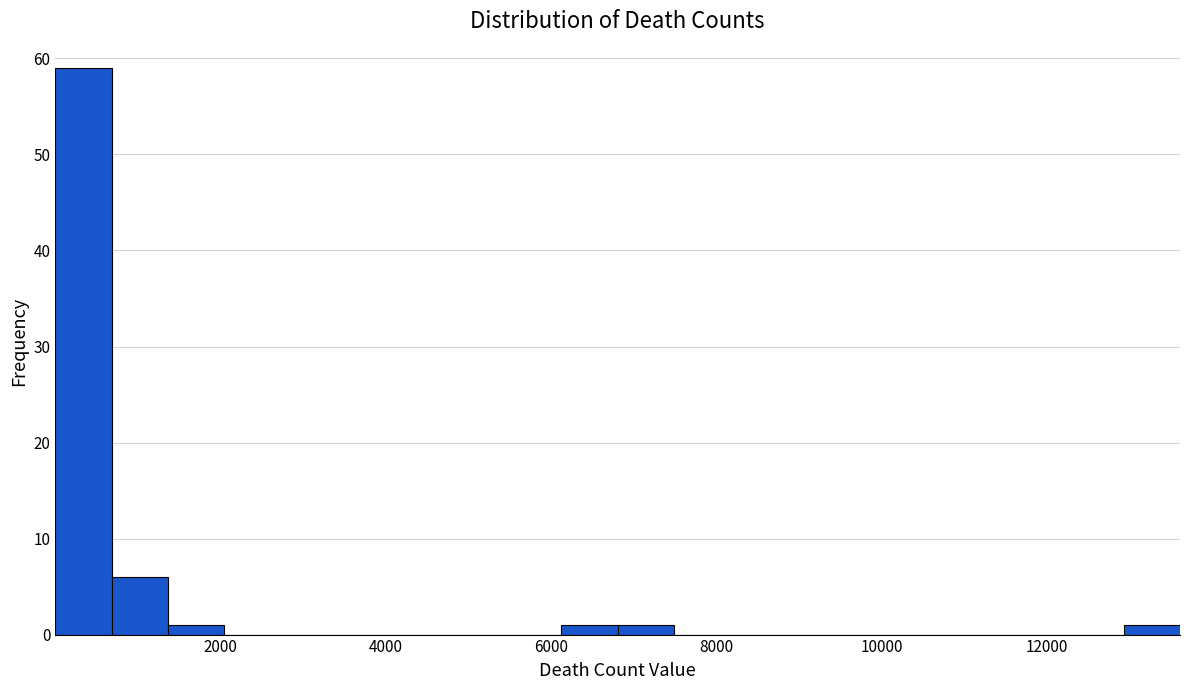

Read against the x-axis, roughly where is the centre of the tallest bar?

400